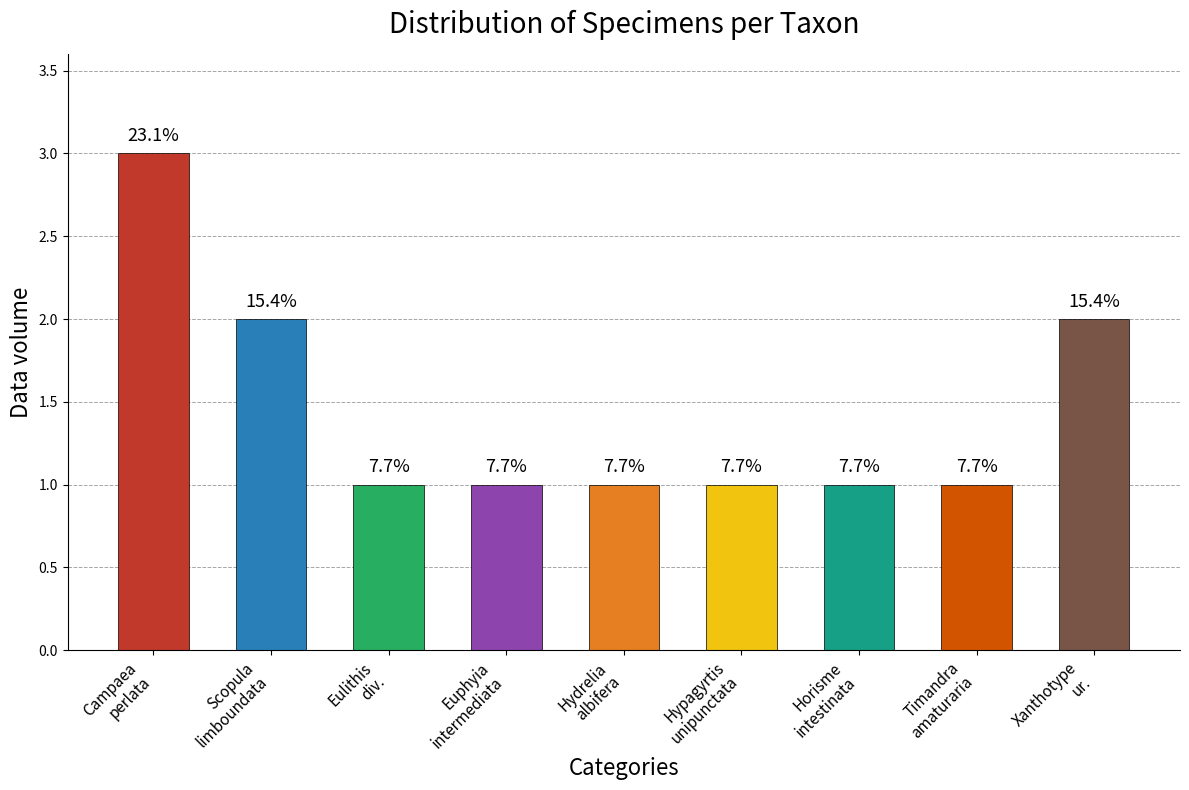

How many bars are there in total?

9